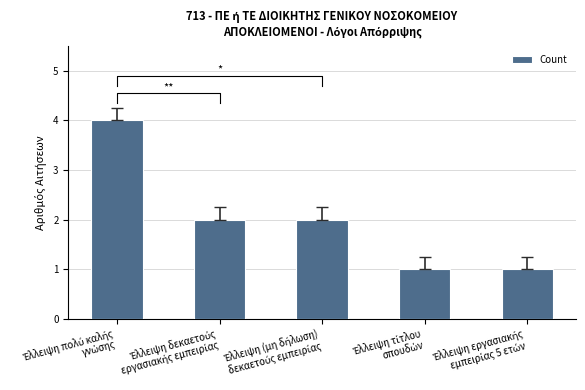

Which category has the highest value across all series?

Έλλειψη πολύ καλής
γνώσης